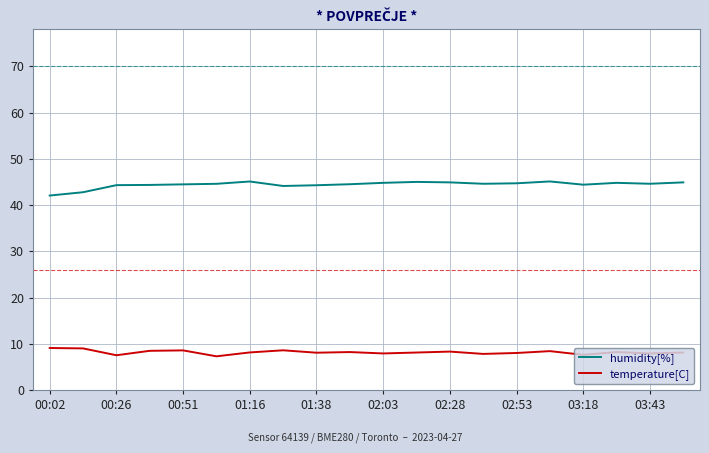

List the series in order of their overall mean, lowest first.

temperature[C], humidity[%]